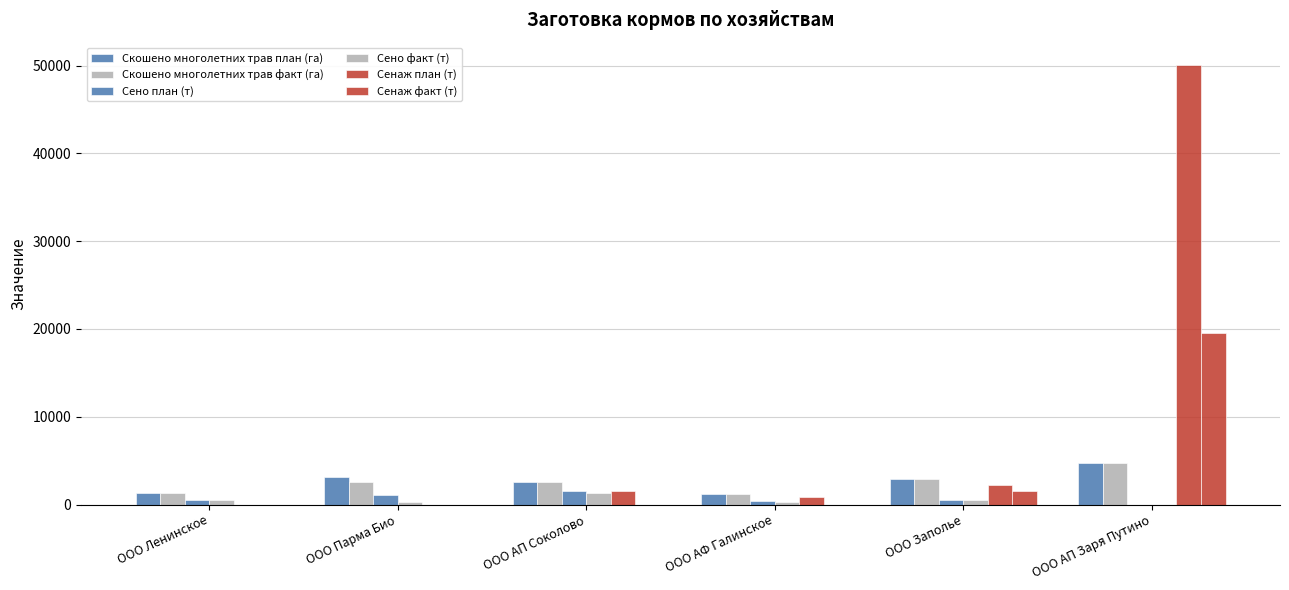

Are the bars horizontal?

No